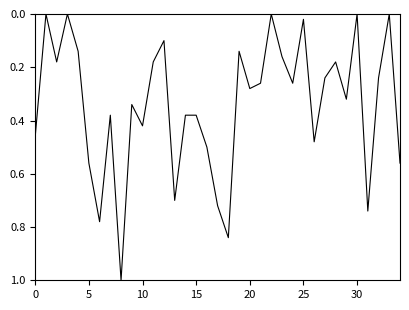

What is the difference between the maximum and minimum values?

1.0